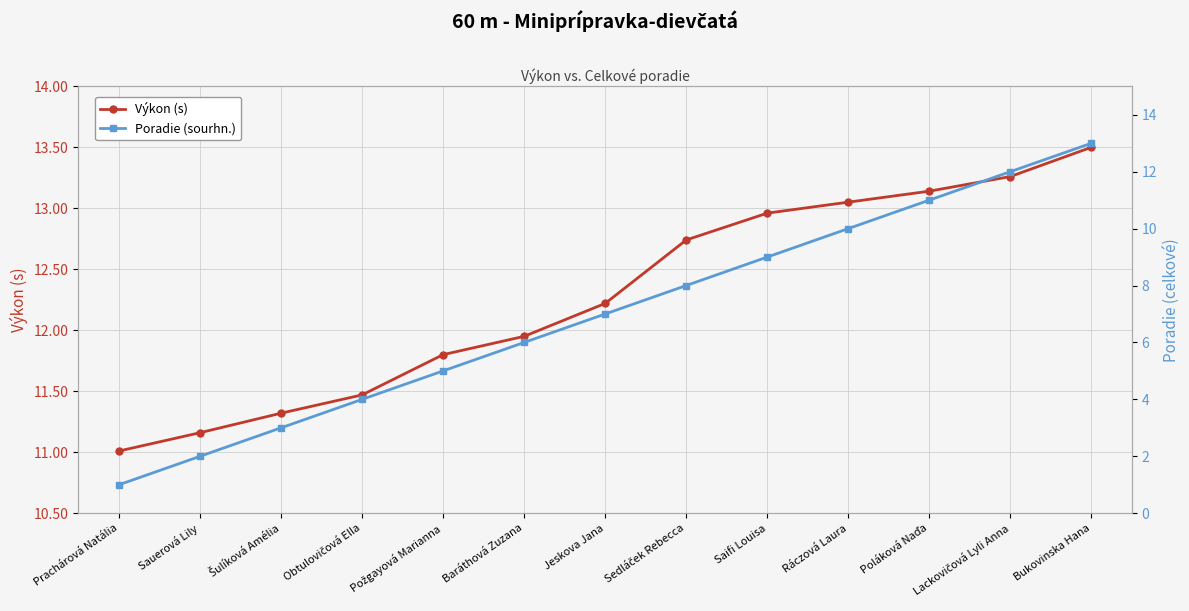

Is this an area chart (filled region under the line)?

No